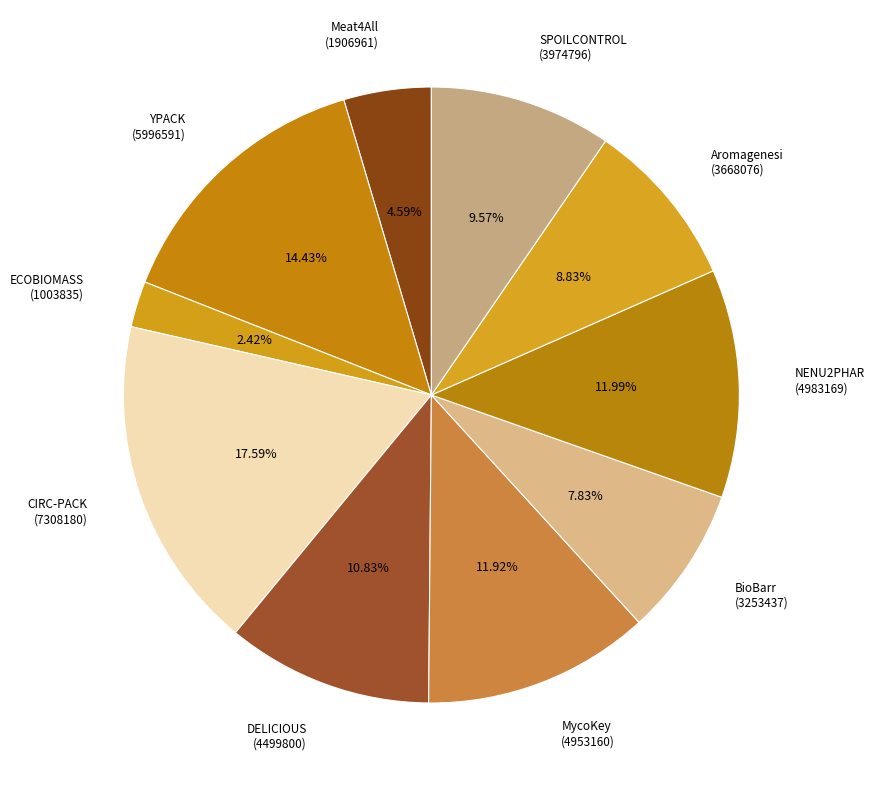

How many slices are in this pie chart?

10